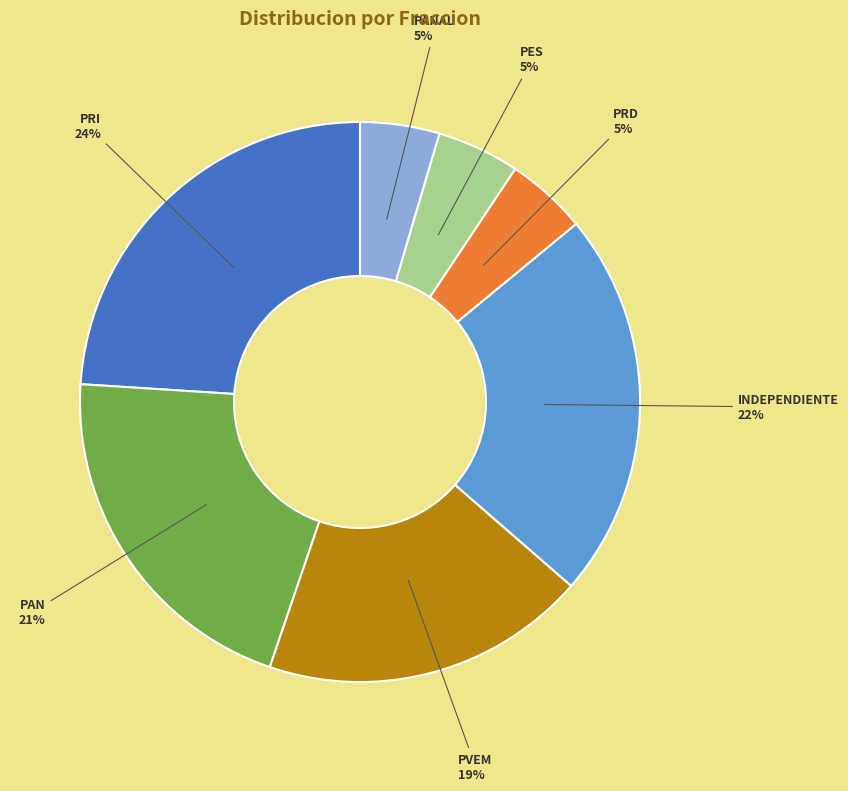

To the nearest percent, what is the difference between the PRI and PES slice percentages?

19%